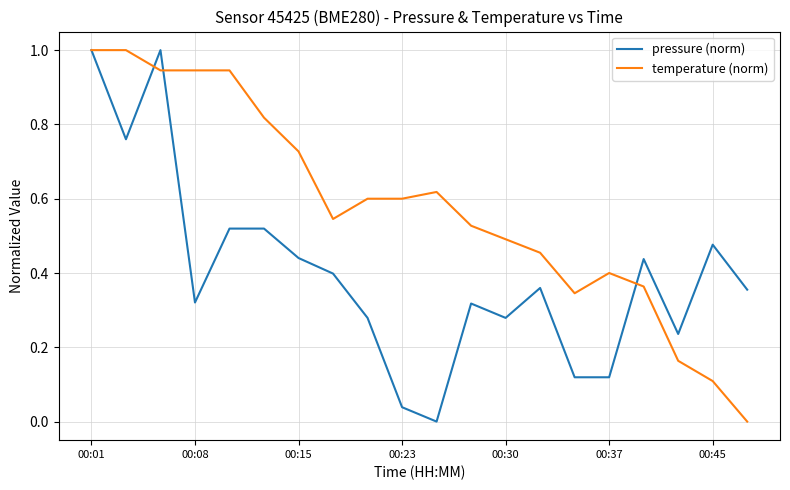

What is the maximum value for pressure (norm)?

1.0